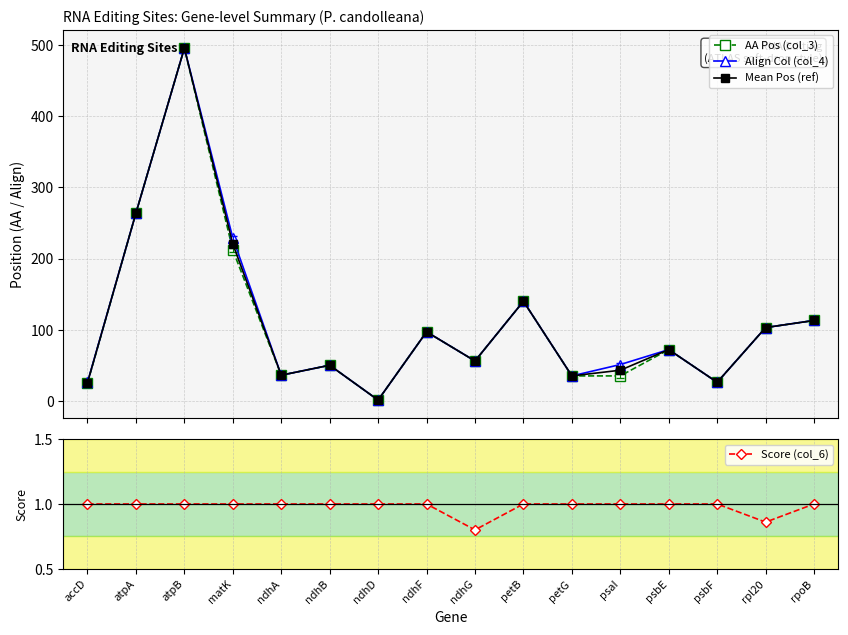

Does the chart display data point markers on the line(s)?

Yes